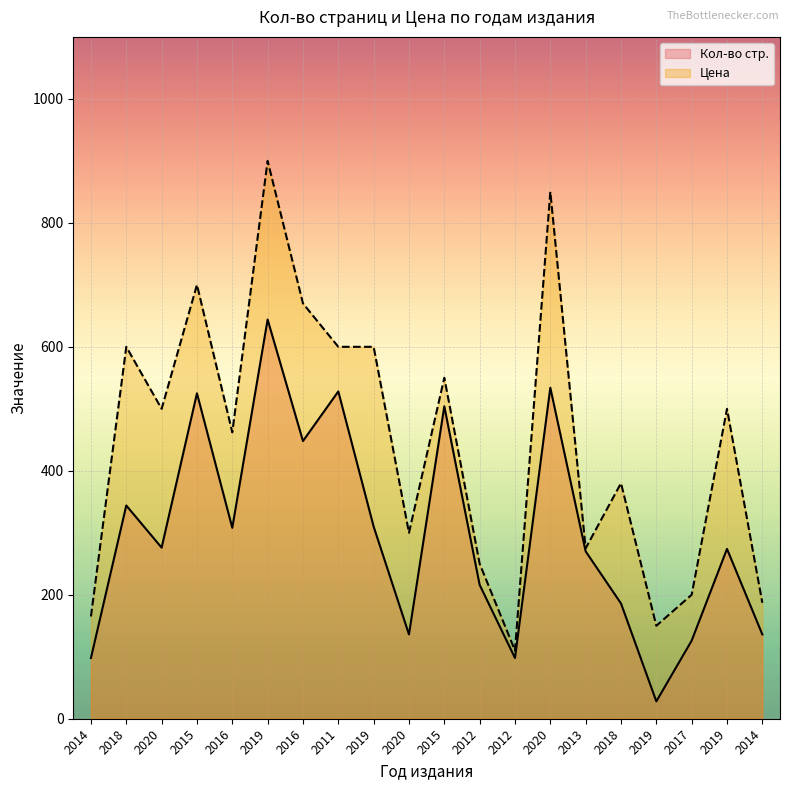

What is the minimum value for Цена?

110